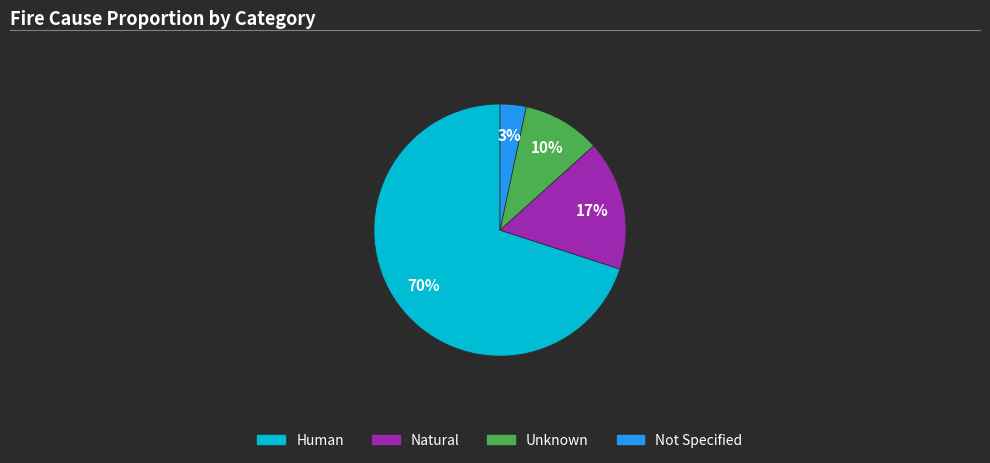

Count the number of slices in the pie.

4